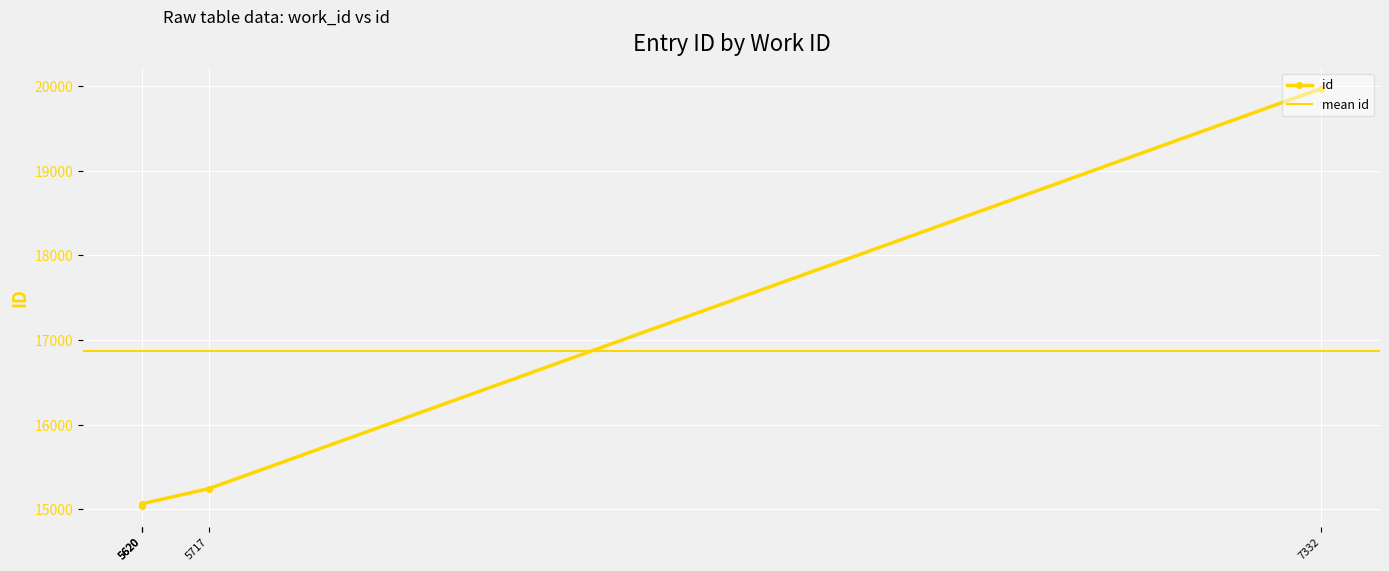

Rank the categories by value from lowest to highest.

5620, 5620, 5620, 5717, 7332